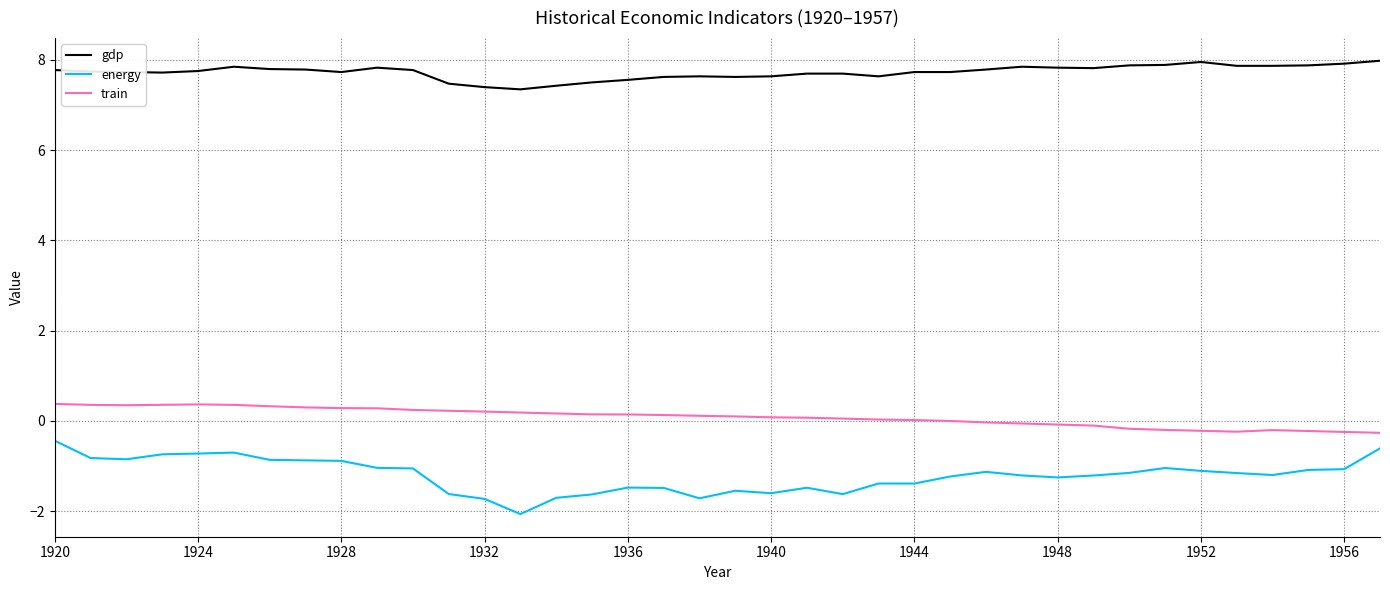

What is the maximum value shown in the chart?

8.0